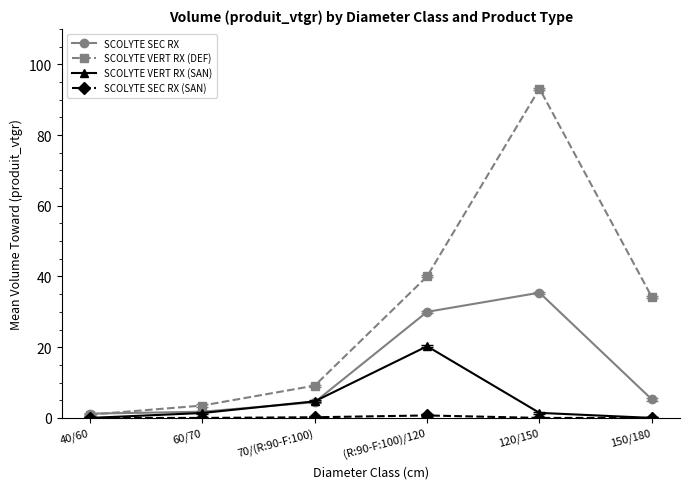

How many times do SCOLYTE VERT RX (DEF) and SCOLYTE SEC RX cross each other?

1